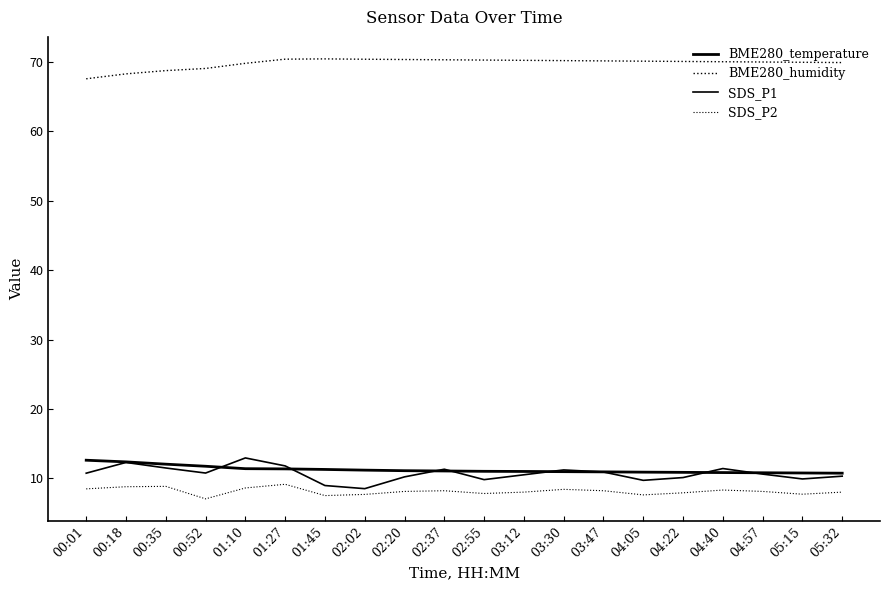

Reading right to left, transcribe all the data shown in this chart.

BME280_temperature: 05:32=10.7	05:15=10.8	04:57=10.8	04:40=10.8	04:22=10.8	04:05=10.9	03:47=10.9	03:30=10.9	03:12=11.0	02:55=11.0	02:37=11.1	02:20=11.1	02:02=11.2	01:45=11.3	01:27=11.3	01:10=11.4	00:52=11.7	00:35=12.0	00:18=12.4	00:01=12.6
BME280_humidity: 05:32=69.9	05:15=70.0	04:57=70.0	04:40=70.1	04:22=70.1	04:05=70.1	03:47=70.2	03:30=70.2	03:12=70.3	02:55=70.3	02:37=70.3	02:20=70.4	02:02=70.4	01:45=70.5	01:27=70.4	01:10=69.8	00:52=69.1	00:35=68.8	00:18=68.3	00:01=67.6
SDS_P1: 05:32=10.3	05:15=9.9	04:57=10.6	04:40=11.4	04:22=10.1	04:05=9.7	03:47=10.9	03:30=11.2	03:12=10.5	02:55=9.8	02:37=11.3	02:20=10.2	02:02=8.5	01:45=8.9	01:27=11.8	01:10=12.9	00:52=10.8	00:35=11.5	00:18=12.3	00:01=10.7
SDS_P2: 05:32=8.0	05:15=7.7	04:57=8.1	04:40=8.3	04:22=7.9	04:05=7.6	03:47=8.2	03:30=8.4	03:12=8.0	02:55=7.8	02:37=8.2	02:20=8.1	02:02=7.7	01:45=7.5	01:27=9.1	01:10=8.6	00:52=7.0	00:35=8.8	00:18=8.8	00:01=8.5